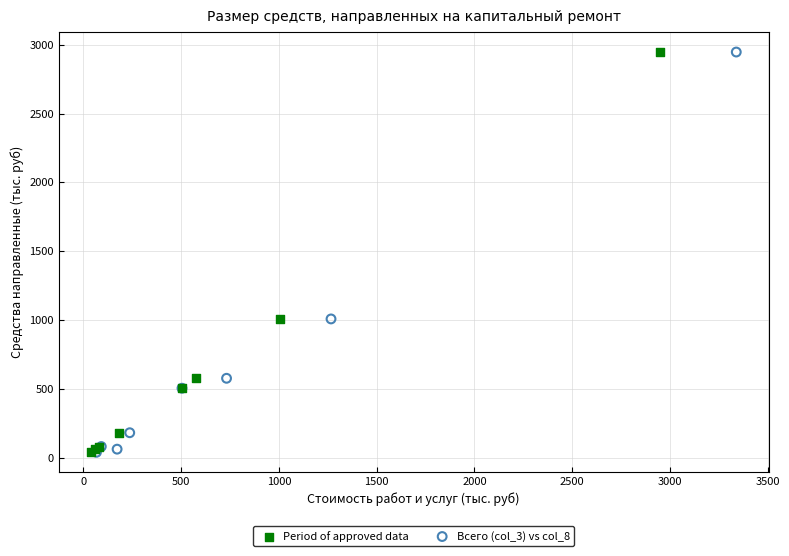

What are all the series names shown in the legend?

Period of approved data, Всего (col_3) vs col_8